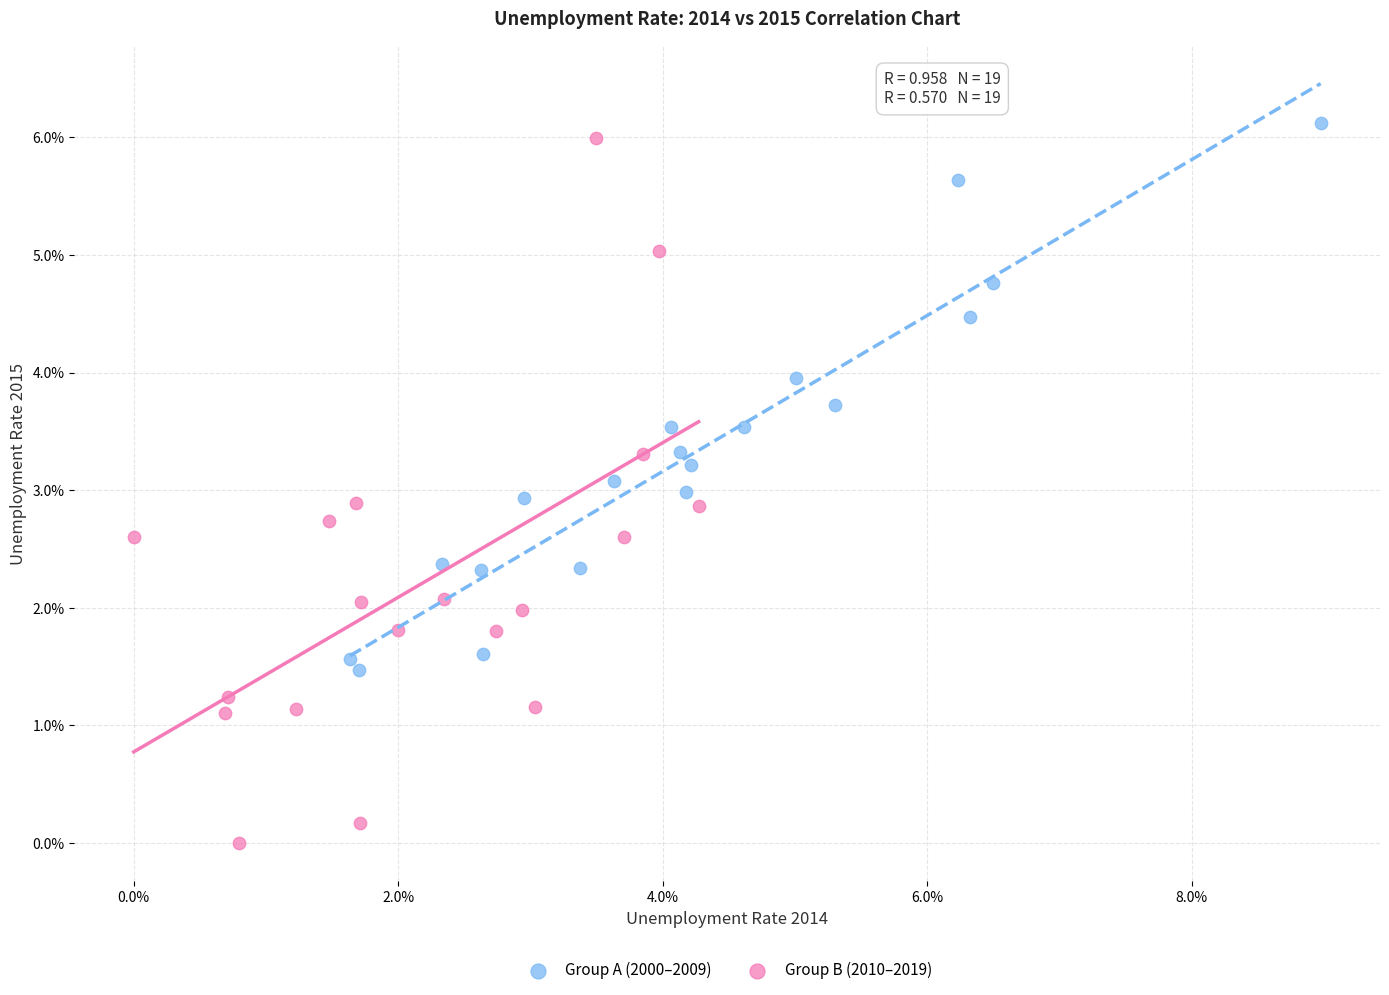

Which series contains the lowest Y value?

Group B (2010–2019)